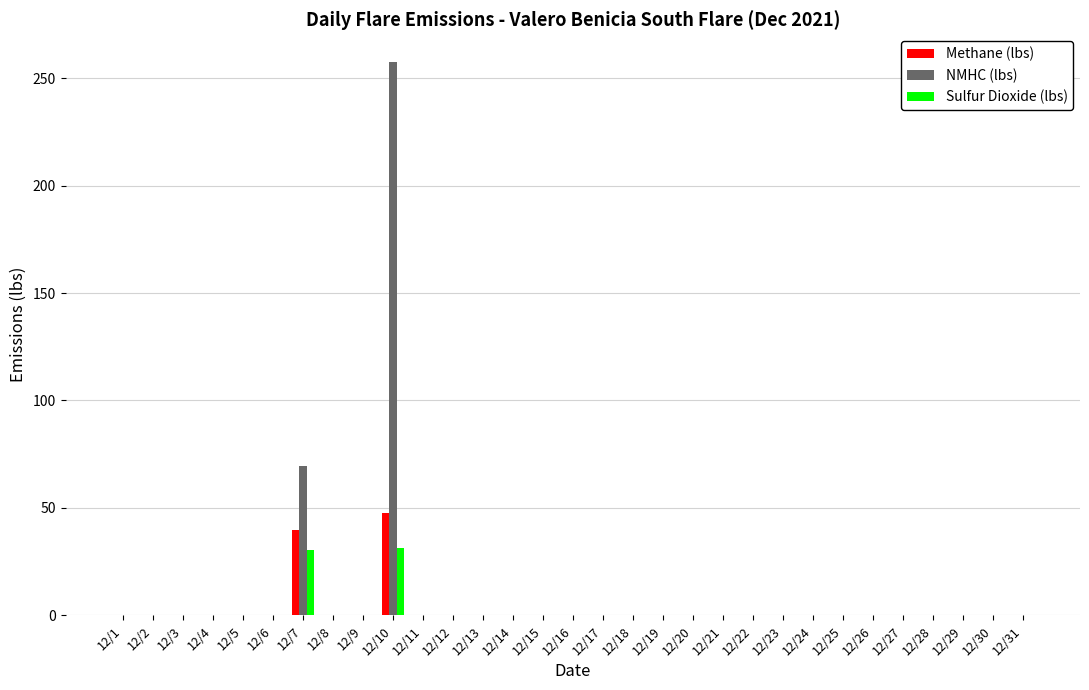

At which category is the sum across all series the highest?

12/10